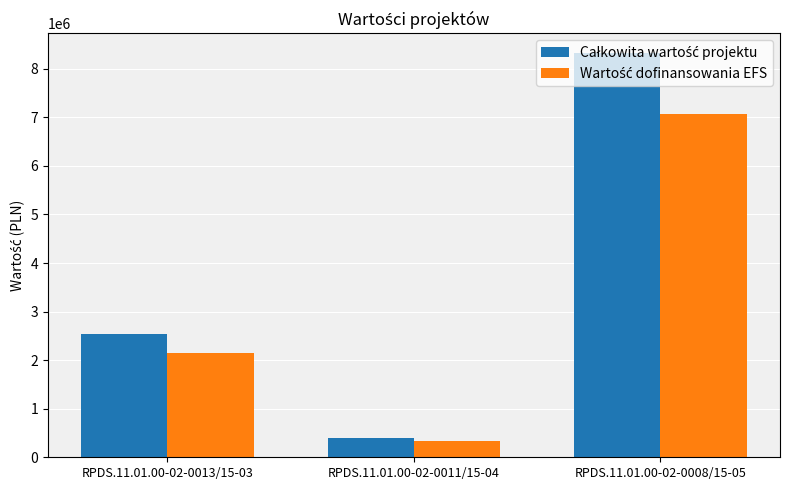

What is the difference between the highest and lowest values at RPDS.11.01.00-02-0008/15-05?

1247990.2